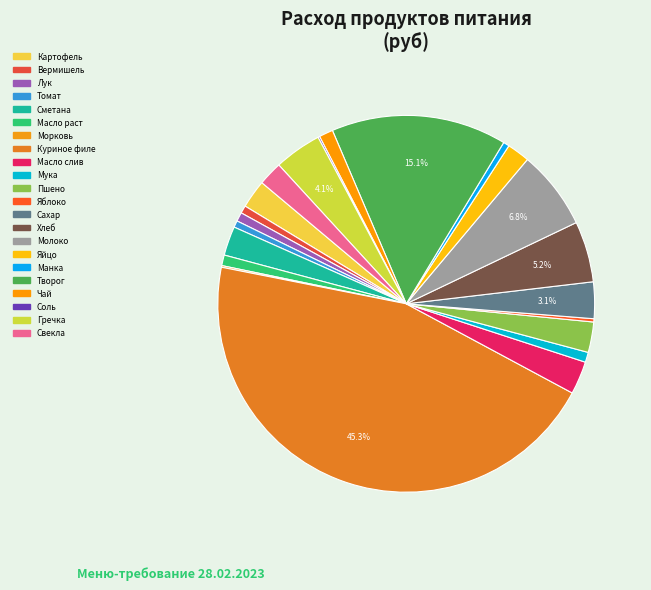

Count the number of slices in the pie.

22